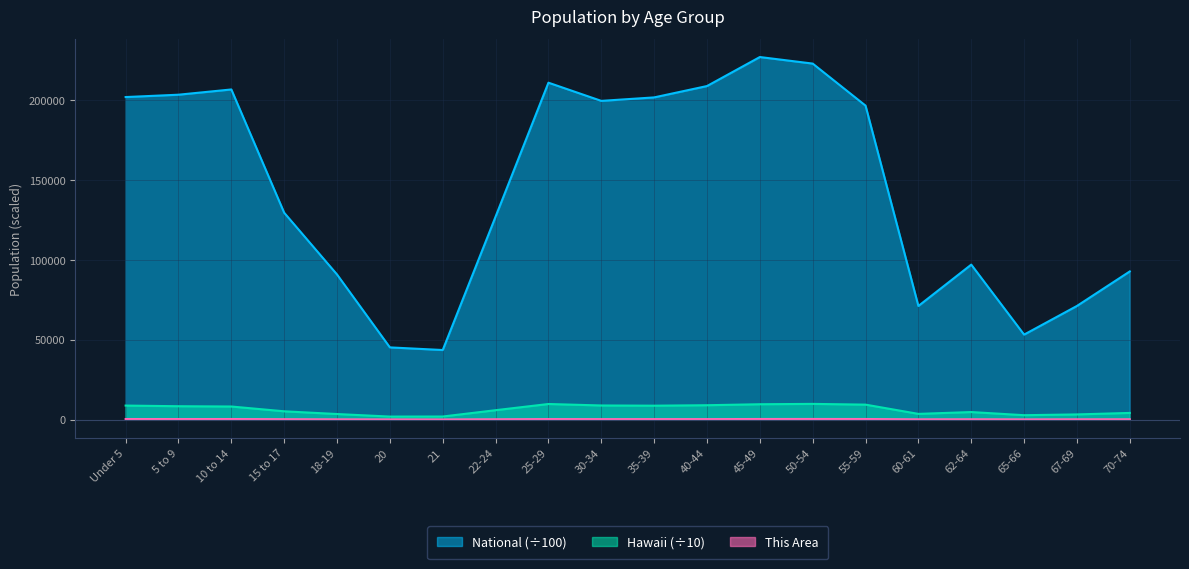

Reading right to left, transcribe all the data shown in this chart.

This Area: 70-74=156.0	67-69=125.0	65-66=81.0	62-64=153.0	60-61=116.0	55-59=328.0	50-54=354.0	45-49=337.0	40-44=255.0	35-39=259.0	30-34=246.0	25-29=279.0	22-24=161.0	21=40.0	20=64.0	18-19=105.0	15 to 17=203.0	10 to 14=320.0	5 to 9=295.0	Under 5=314.0
Hawaii: 70-74=4135.3	67-69=3202.2	65-66=2714.8	62-64=4684.6	60-61=3537.6	55-59=9334.0	50-54=9797.8	45-49=9578.7	40-44=8961.7	35-39=8675.6	30-34=8803.1	25-29=9730.2	22-24=5848.8	21=1885.3	20=1848.8	18-19=3448.3	15 to 17=5151.1	10 to 14=8153.9	5 to 9=8336.1	Under 5=8740.7
National: 70-74=92781.7	67-69=71153.6	65-66=53199.0	62-64=97042.0	60-61=71137.3	55-59=196648.0	50-54=222981.2	45-49=227085.9	40-44=208909.6	35-39=201796.4	30-34=199621.0	25-29=211018.5	22-24=127125.8	21=43542.9	20=45191.3	18-19=90860.9	15 to 17=129542.5	10 to 14=206771.9	5 to 9=203486.6	Under 5=202013.6